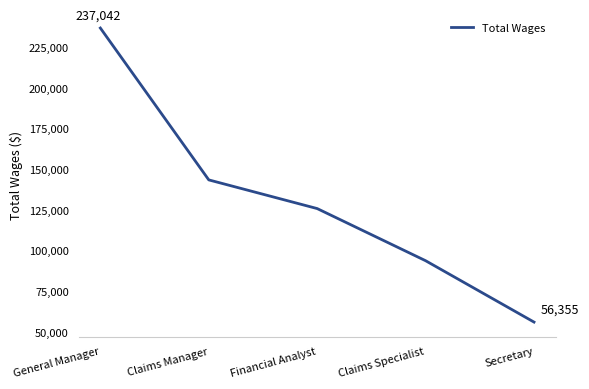

Count the number of categories in the chart.

5